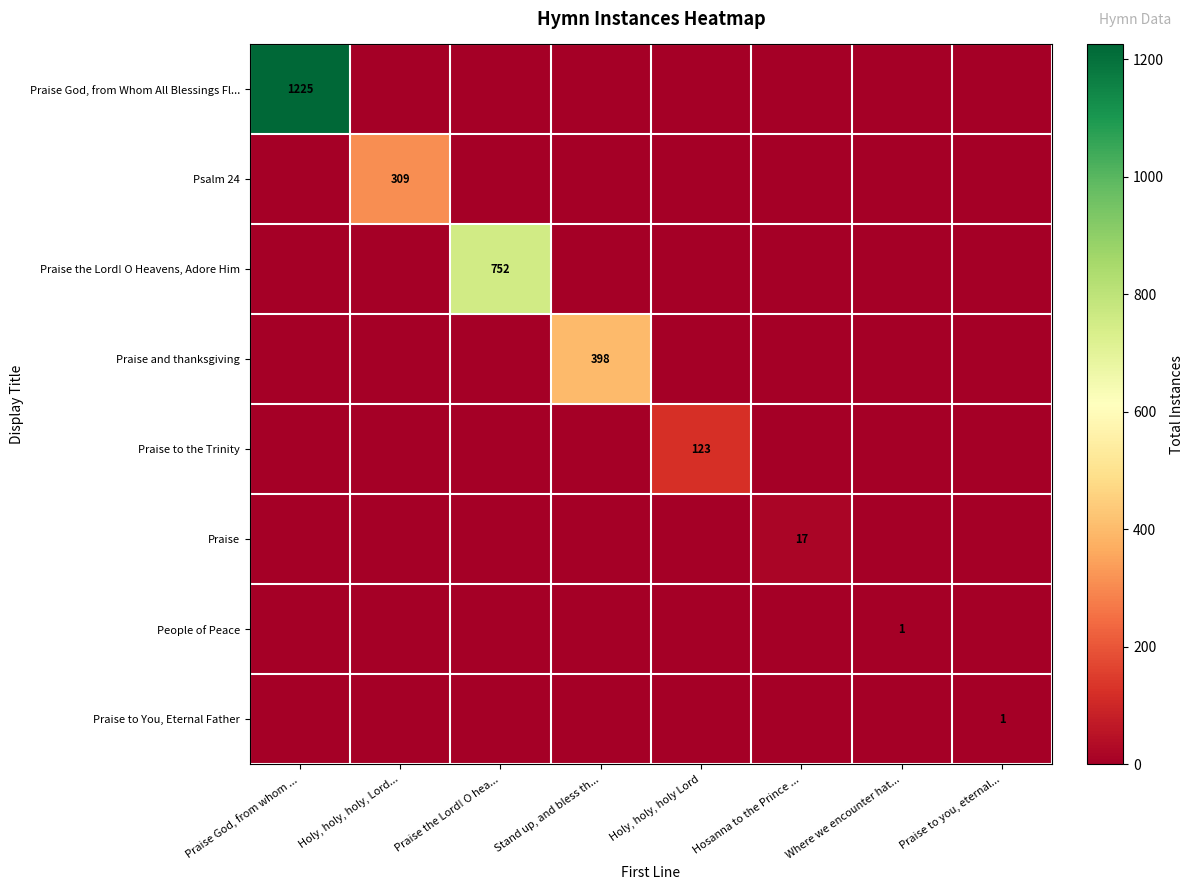

At how many categories does at least one series exceed 518?

2